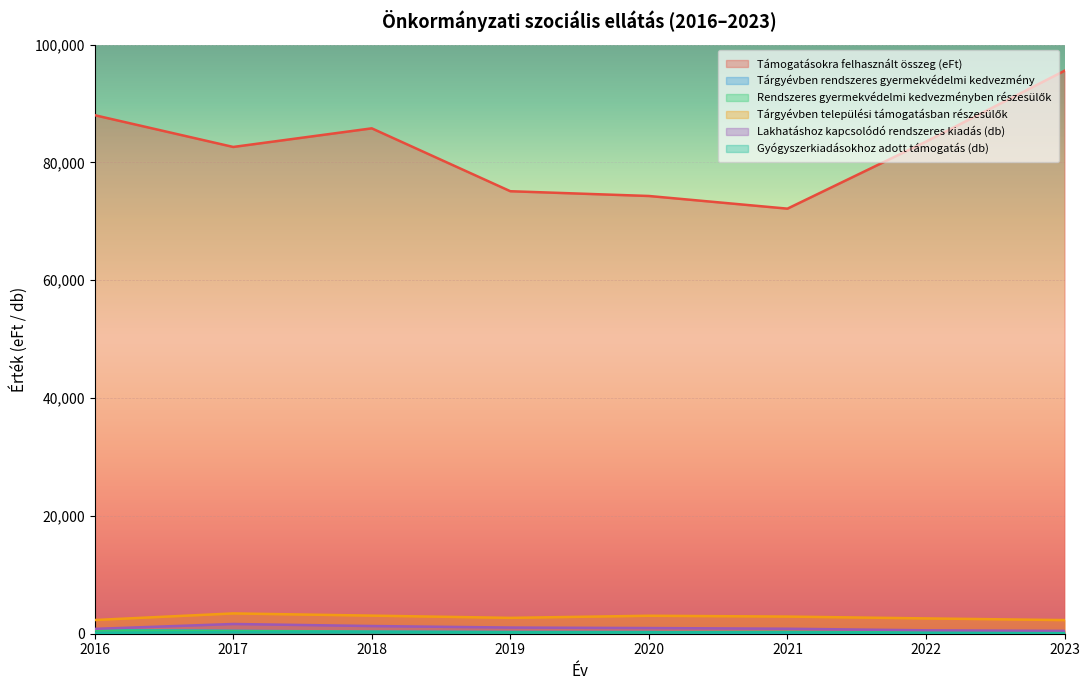

Reading right to left, what are all the values shown in this chart?

Támogatásokra felhasznált összeg (eFt): 2023=95573	2022=83542	2021=72162	2020=74311	2019=75119	2018=85795	2017=82635	2016=88029
Tárgyévben rendszeres gyermekvédelmi kedvezmény: 2023=215	2022=224	2021=47	2020=279	2019=290	2018=358	2017=493	2016=624
Rendszeres gyermekvédelmi kedvezményben részesülők: 2023=211	2022=207	2021=299	2020=262	2019=261	2018=335	2017=441	2016=564
Tárgyévben települési támogatásban részesülők: 2023=2312	2022=2600	2021=2911	2020=3050	2019=2693	2018=3072	2017=3447	2016=2323
Lakhatáshoz kapcsolódó rendszeres kiadás (db): 2023=481	2022=578	2021=848	2020=963	2019=1048	2018=1305	2017=1652	2016=822
Gyógyszerkiadásokhoz adott támogatás (db): 2023=103	2022=127	2021=222	2020=243	2019=217	2018=256	2017=275	2016=145